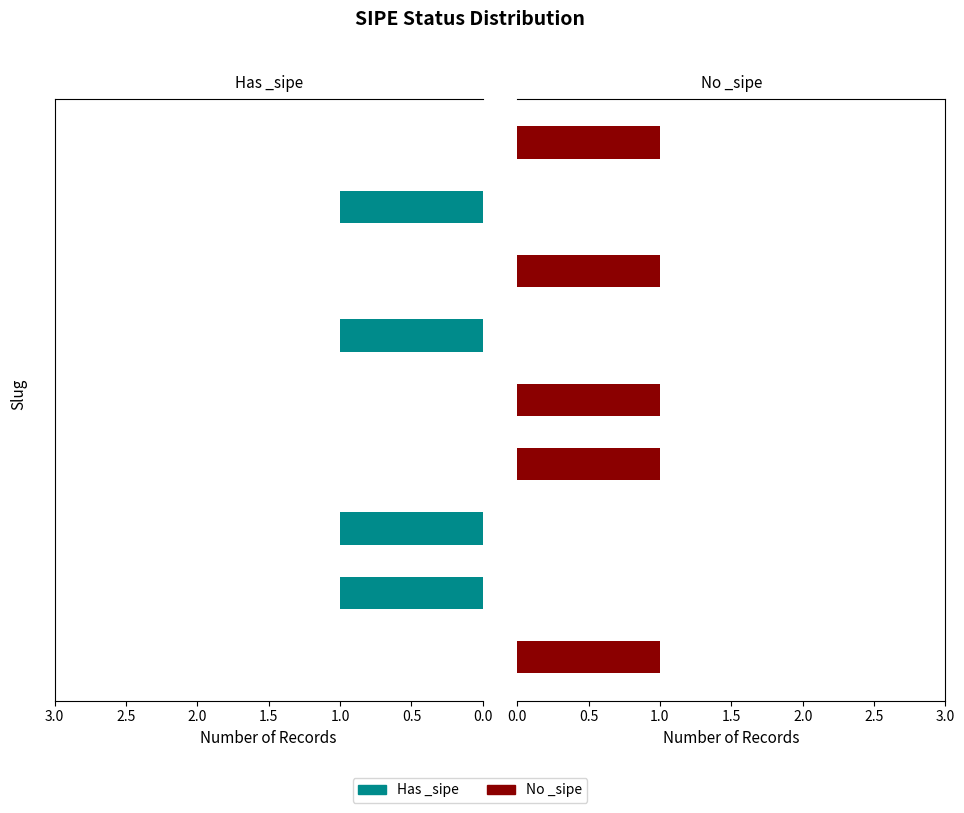

Which has a higher value, 0.5 or 0.0?

0.5